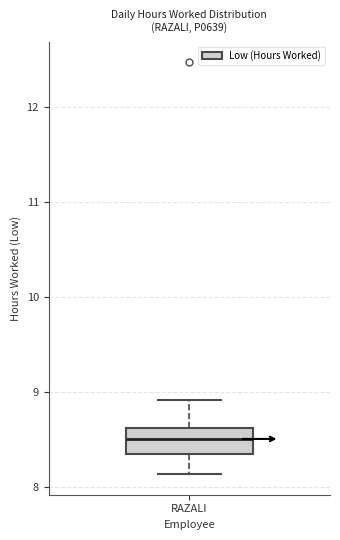

Read this box plot against the y-axis: the position of the median line, the range covered by the box, and the ends of both whiskers. The values are not printed on the chart, so give them approximately, as read against the axis.

median 8.5, box 8.4 to 8.6, whiskers 8.1 to 8.9